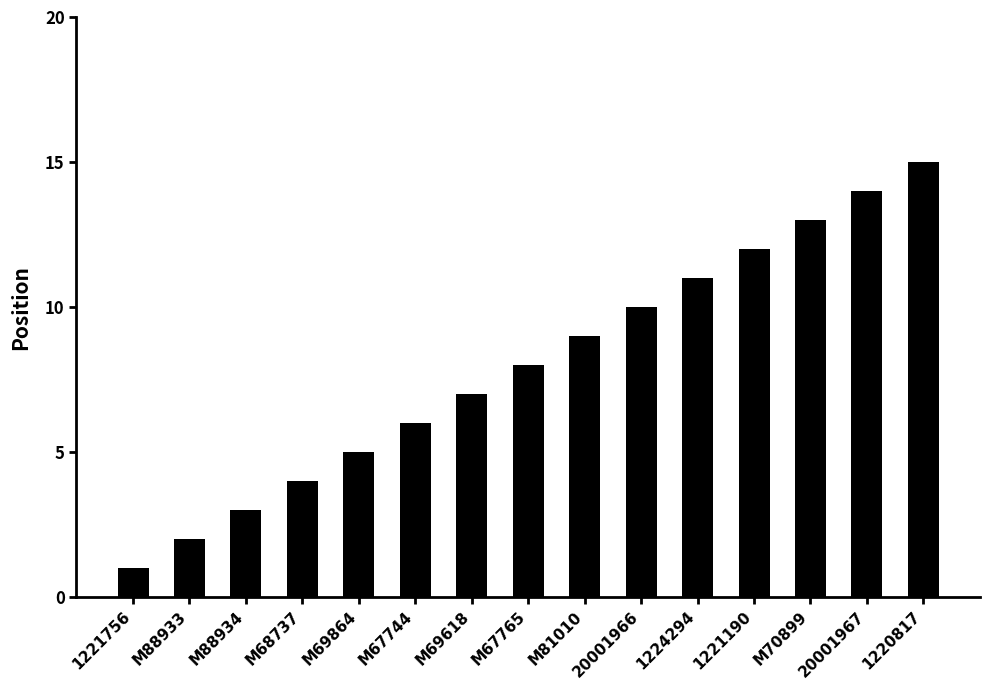

What is the average value?

8